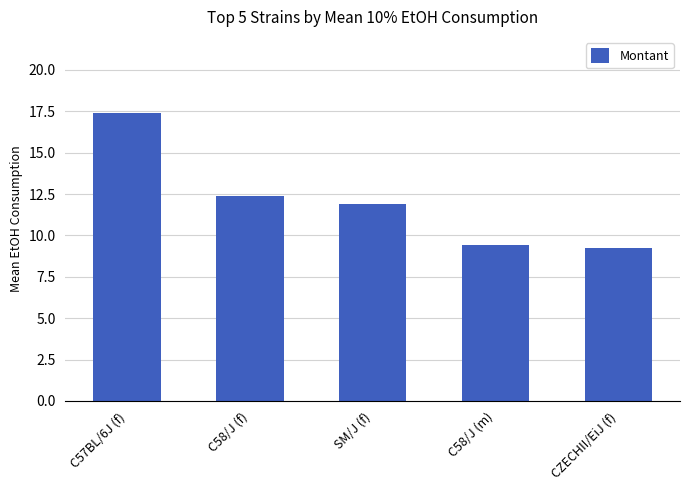

True or false: the data shows 9.4 at C58/J (m).

True